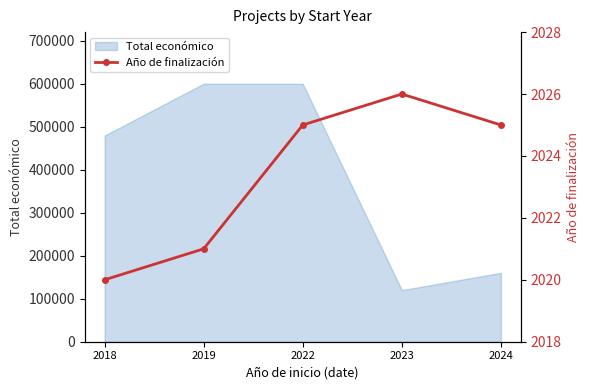

What is the difference between the maximum and minimum values?

6